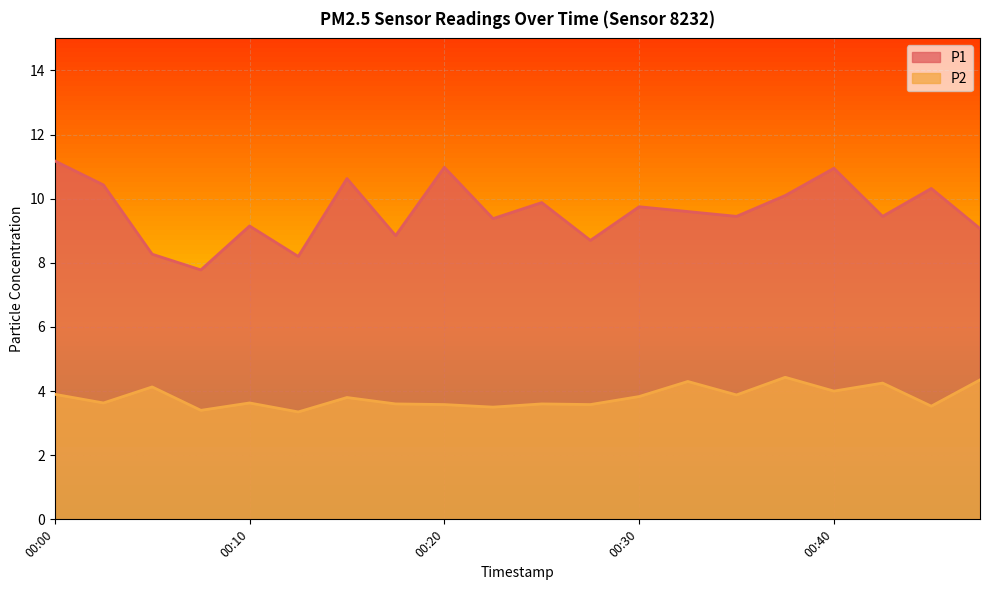

Reading left to right, transcribe all the data shown in this chart.

P1: 00:00=11.2	00:02=10.4	00:05=8.3	00:08=7.8	00:10=9.2	00:13=8.2	00:15=10.6	00:18=8.8	00:20=11.0	00:23=9.4	00:25=9.9	00:28=8.7	00:30=9.8	00:32=9.6	00:35=9.4	00:37=10.1	00:40=10.9	00:42=9.4	00:45=10.3	00:47=9.1
P2: 00:00=3.9	00:02=3.6	00:05=4.1	00:08=3.4	00:10=3.6	00:13=3.4	00:15=3.8	00:18=3.6	00:20=3.6	00:23=3.5	00:25=3.6	00:28=3.6	00:30=3.8	00:32=4.3	00:35=3.9	00:37=4.4	00:40=4.0	00:42=4.2	00:45=3.5	00:47=4.3